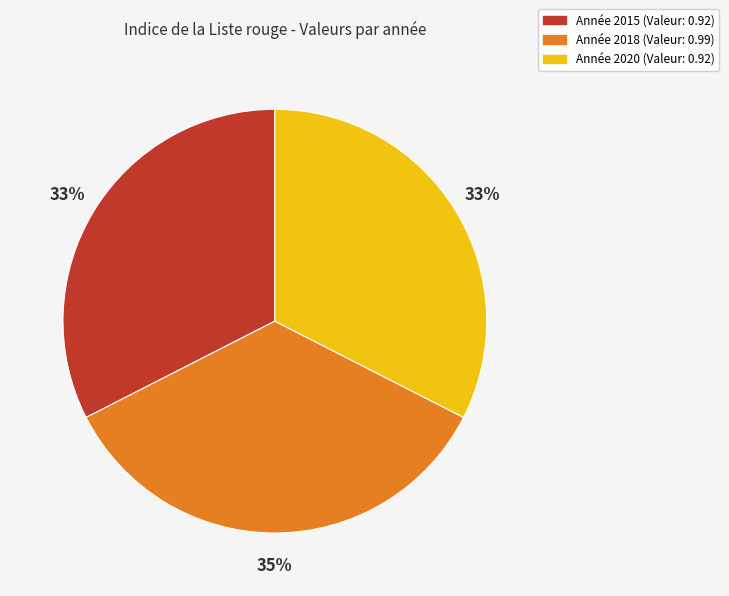

To the nearest percent, what is the average slice percentage?

33%